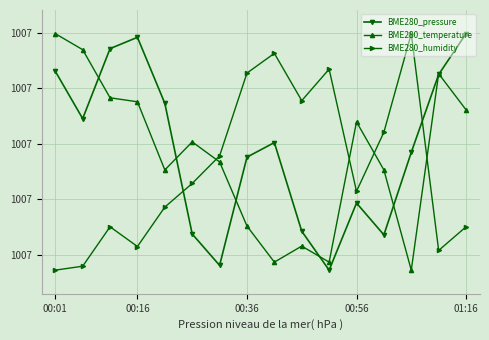

What are all the series names shown in the legend?

BME280_pressure, BME280_temperature, BME280_humidity